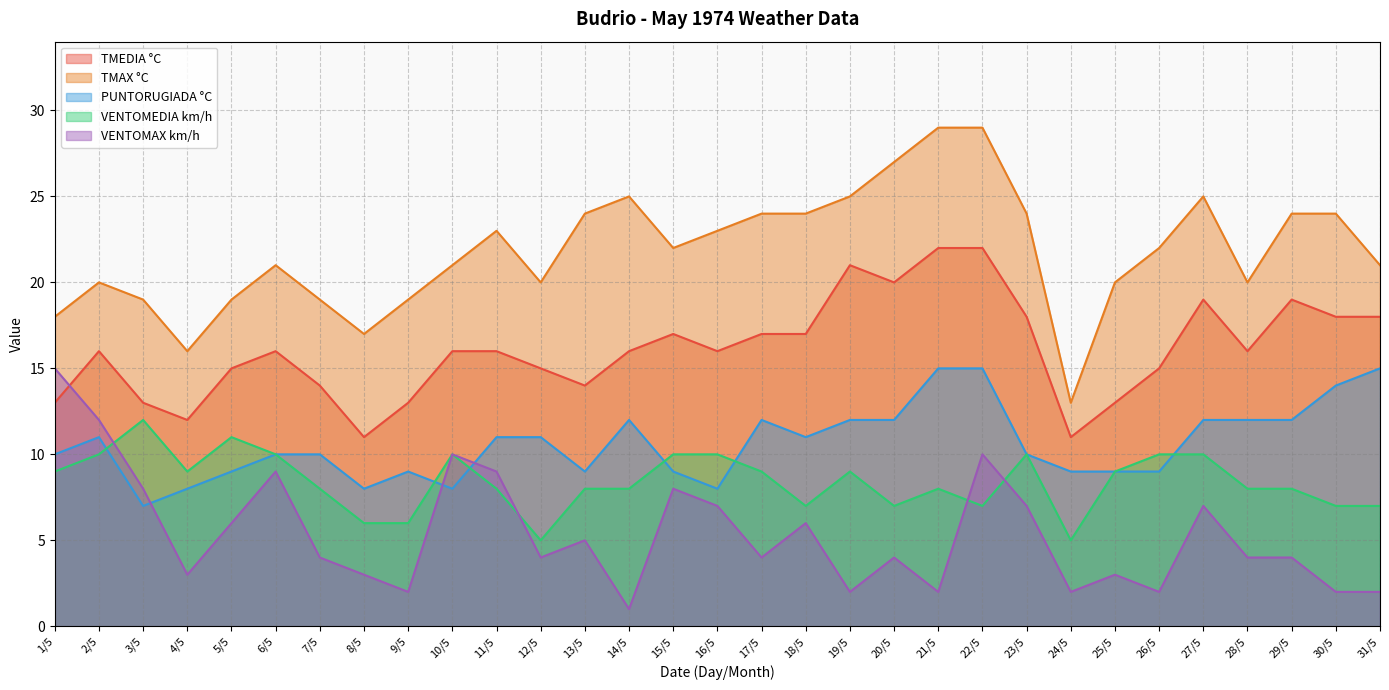

How many data points does each series have?

31